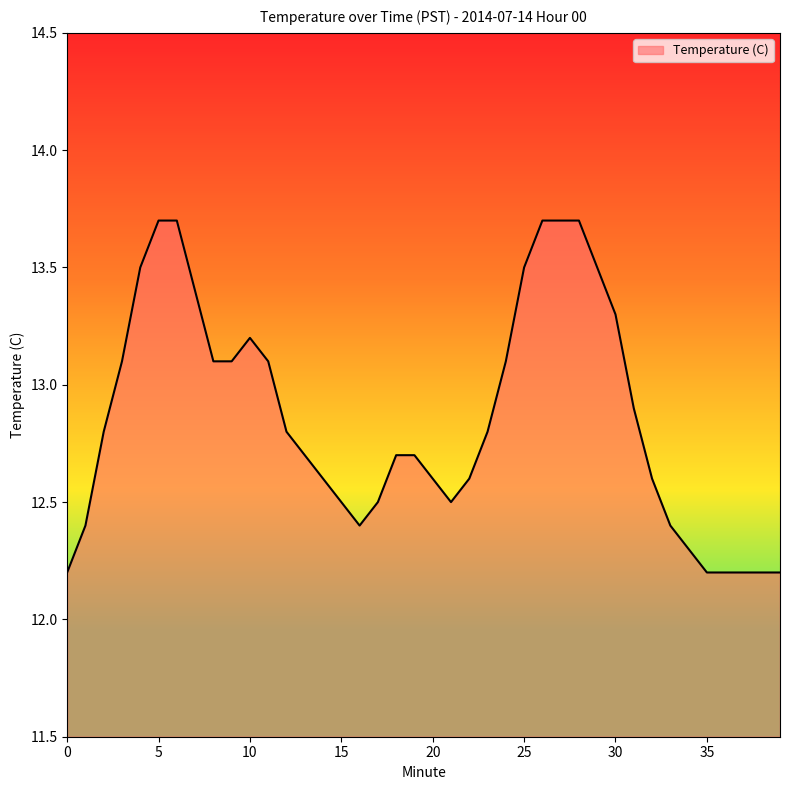

What is the minimum value shown in the chart?

12.2